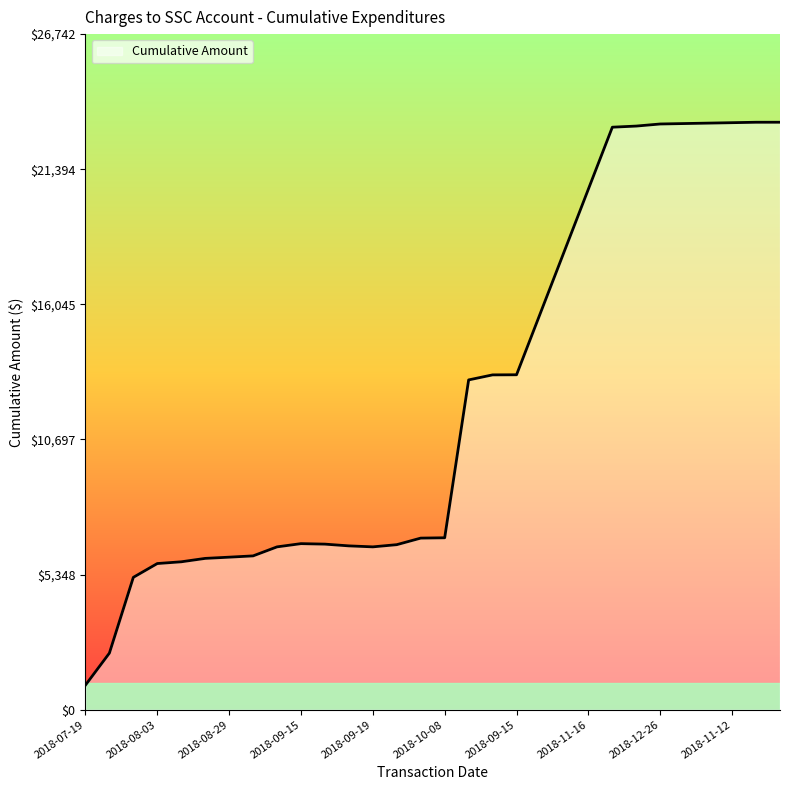

What is the greatest value displayed?

23254.1